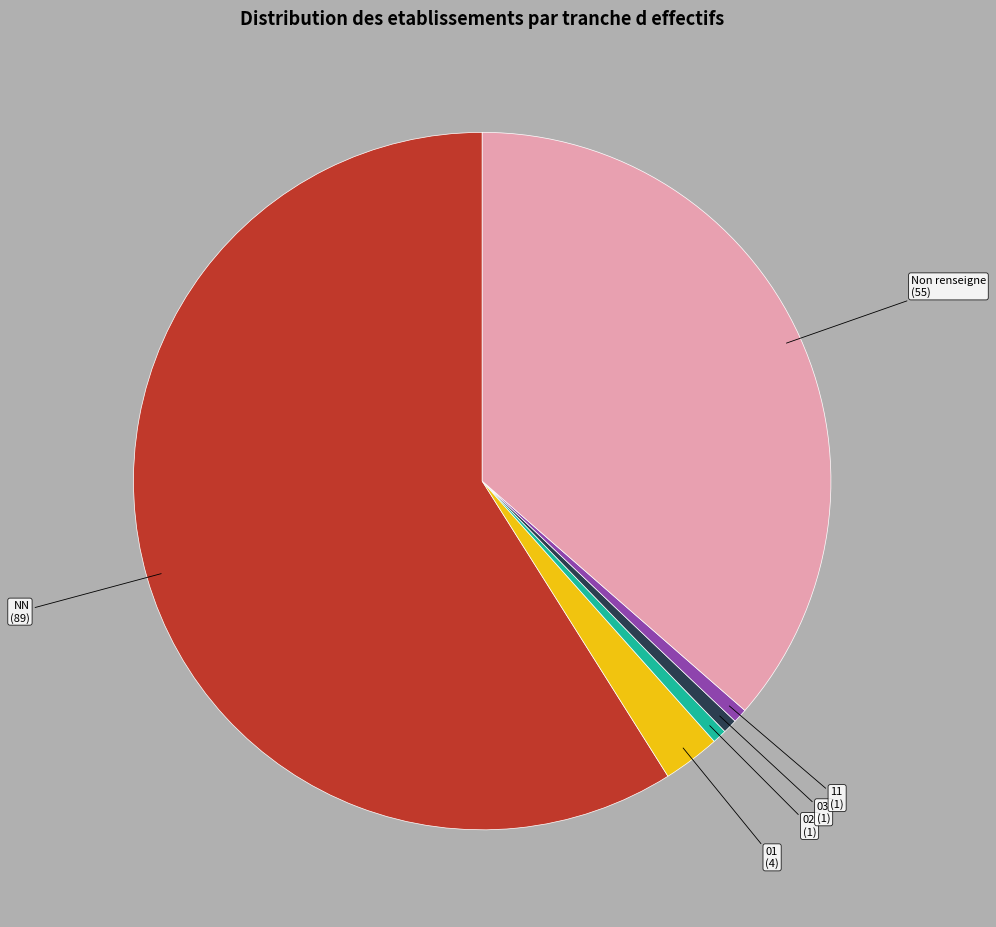

Approximately how many times larger is the value at 02 compared to 03?

1.0